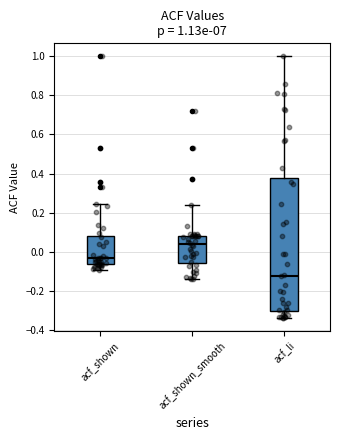

Comparing the boxes themselves (not the whiskers), which one is the tallest?

acf_li